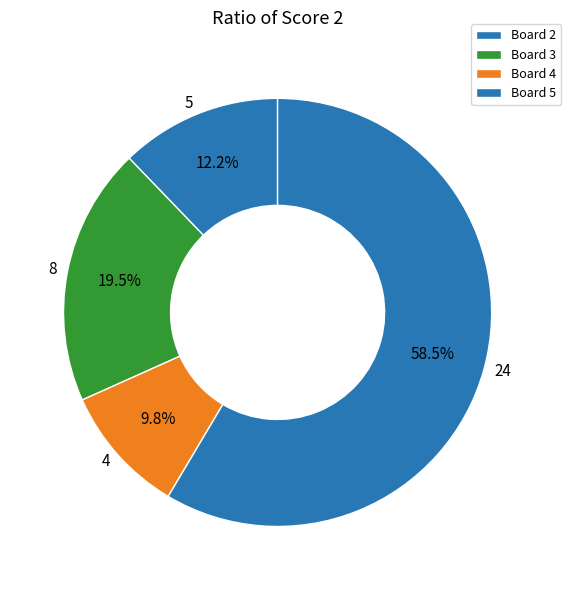

To the nearest percent, what is the difference between the Board 4 and Board 2 slice percentages?

2%